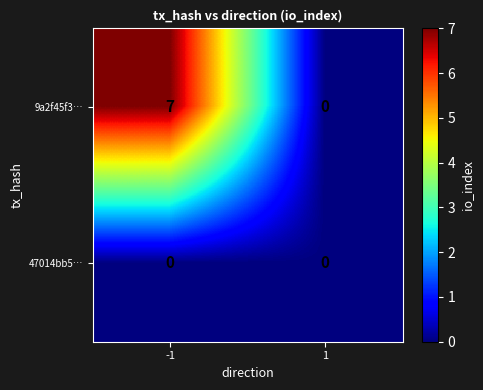

The value of 9a2f45f3… at -1 is 7. True or false?

True